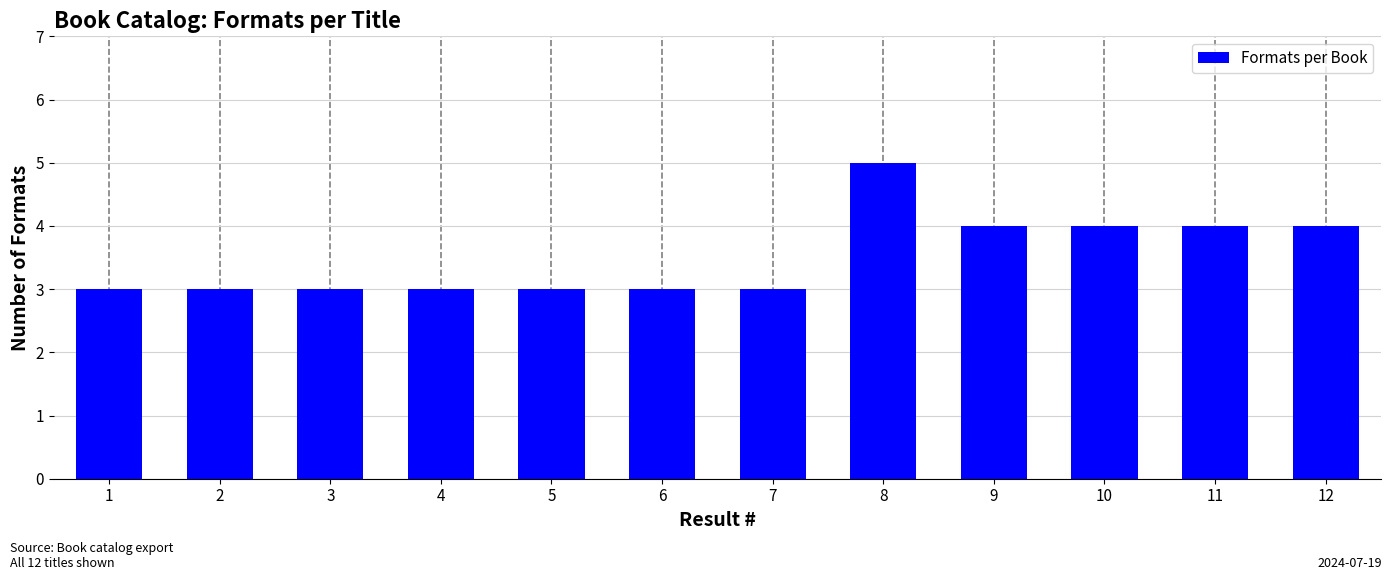

Reading right to left, what are all the values shown in this chart?

12=4	11=4	10=4	9=4	8=5	7=3	6=3	5=3	4=3	3=3	2=3	1=3